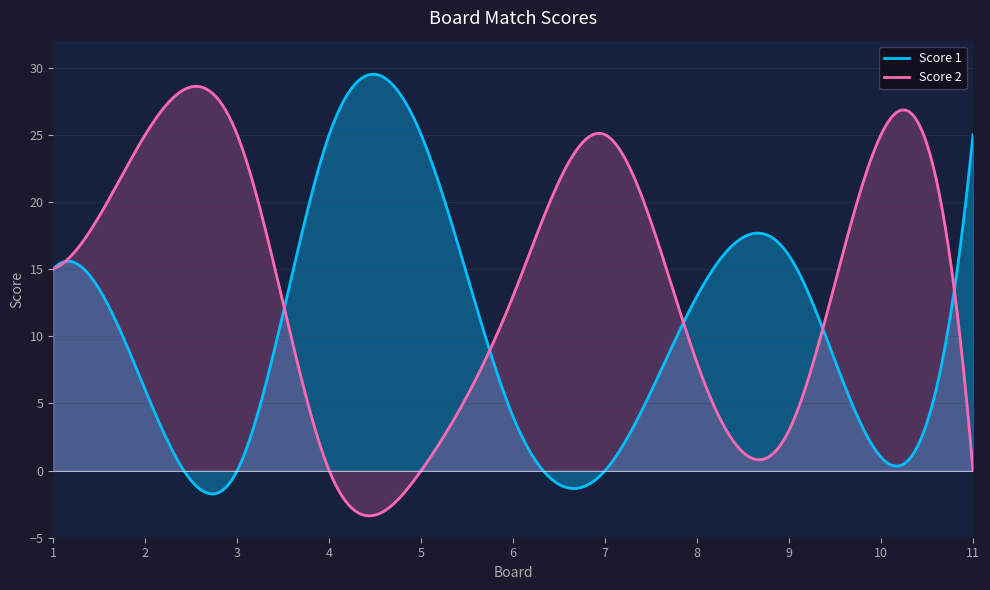

How many categories are shown in the chart?

300